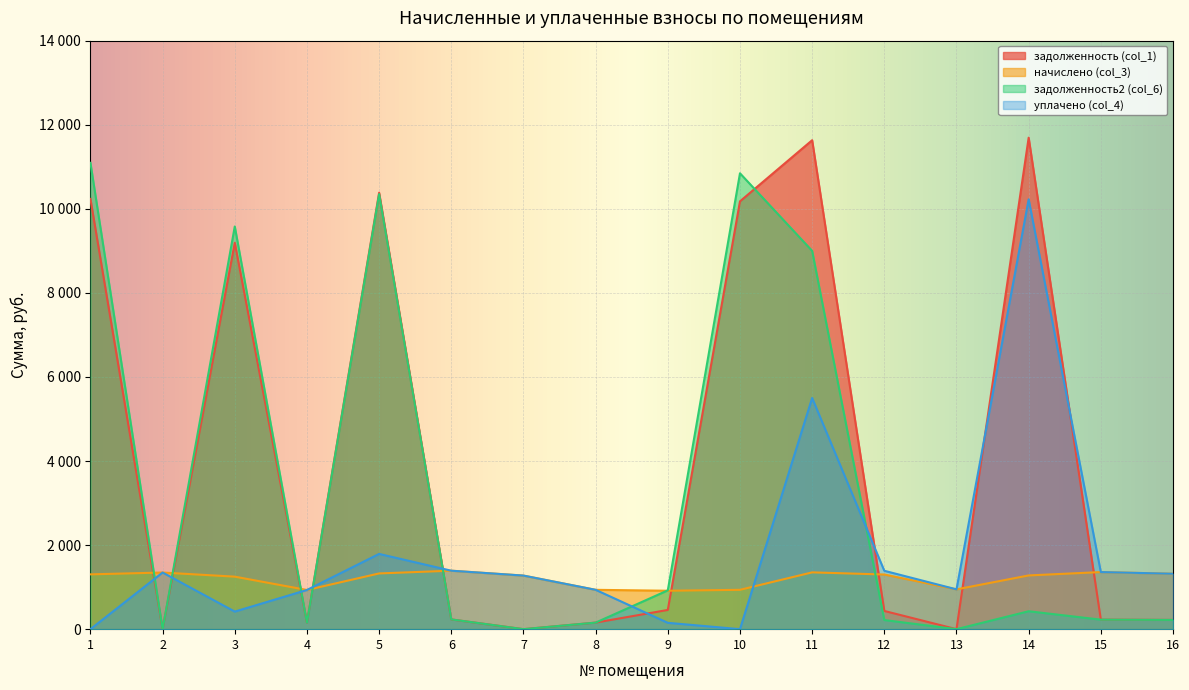

How many values in the начислено (col_3) series are below 1300?

8